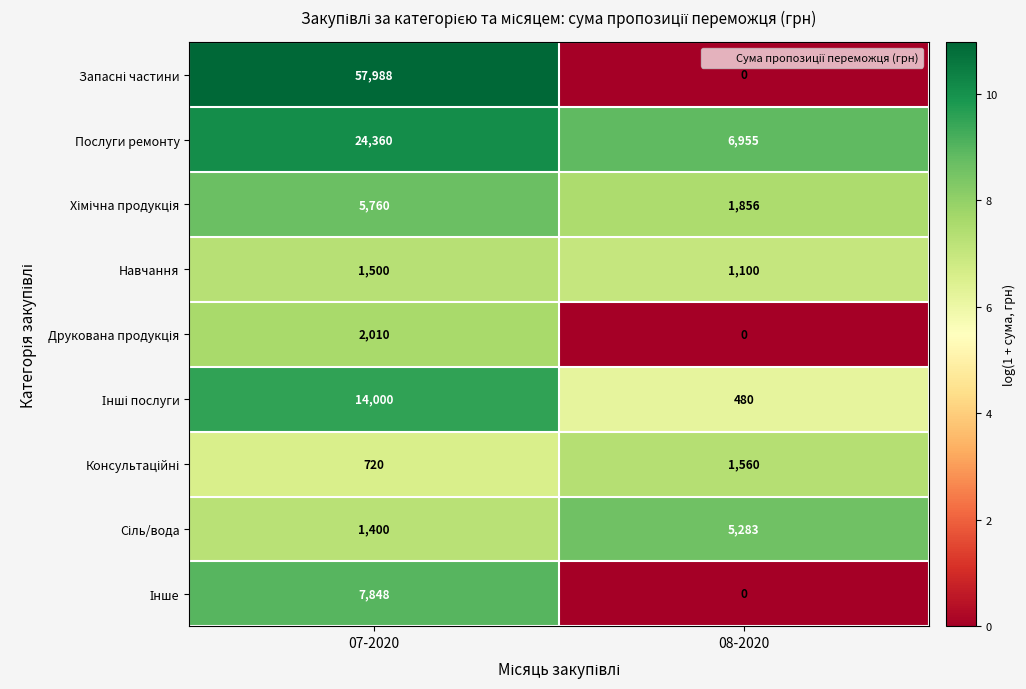

True or false: Послуги ремонту has a value of 1500 at 08-2020.

False